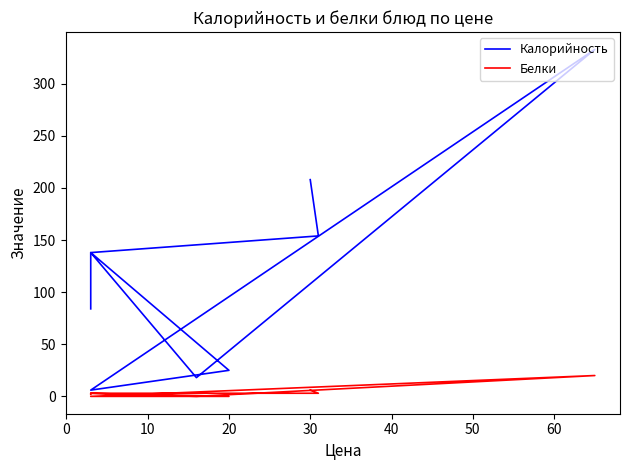

How many lines are shown in the chart?

2